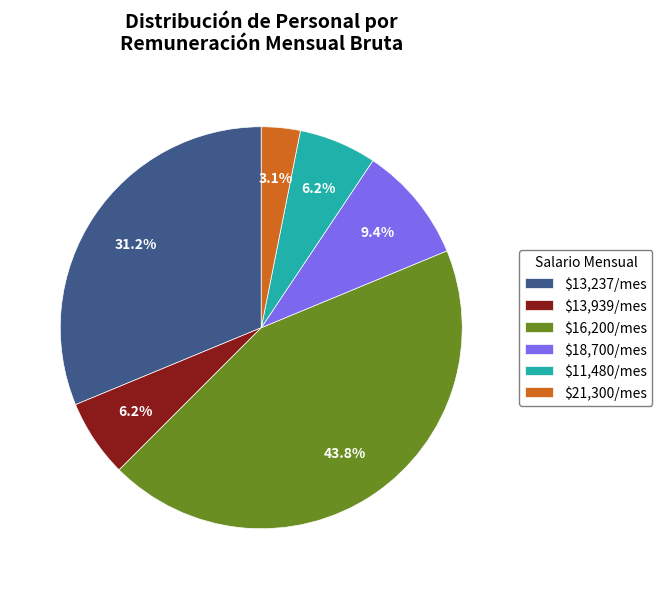

What percentage is NOT represented by $21,300/mes?

96.9%